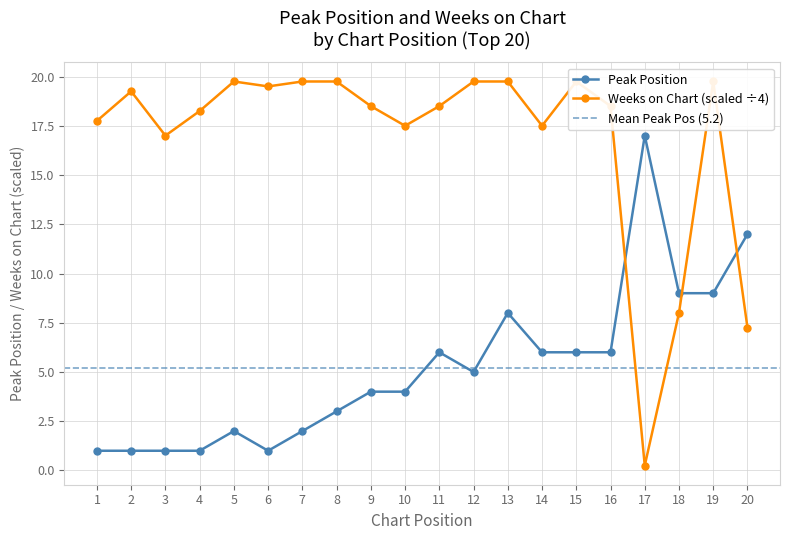

Rank the categories by Weeks on Chart value from lowest to highest.

17, 20, 18, 3, 10, 14, 1, 4, 9, 11, 16, 2, 6, 5, 7, 8, 12, 13, 15, 19